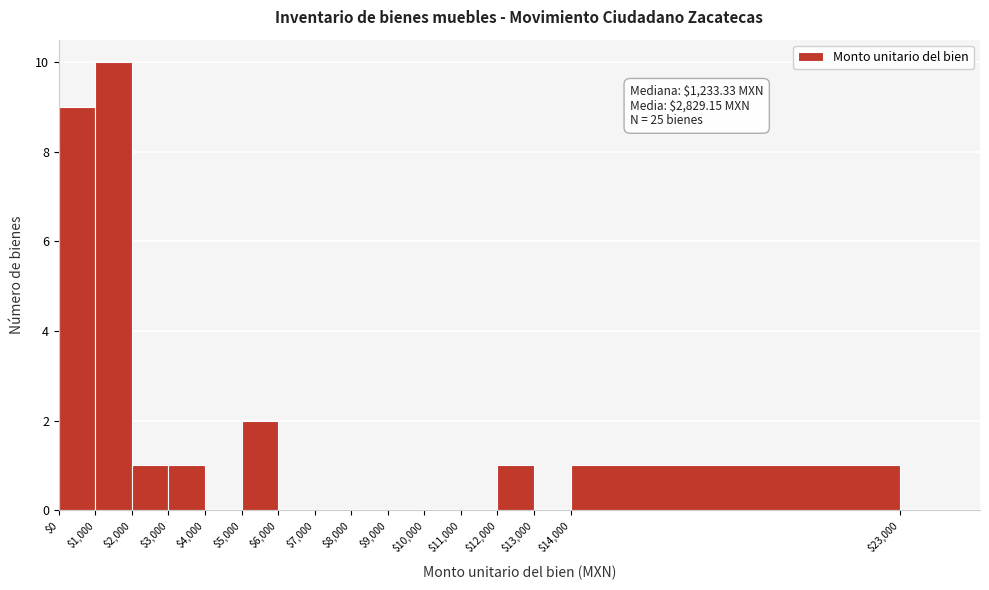

Over which range of the x-axis is the bar tallest?

1000 to 2000